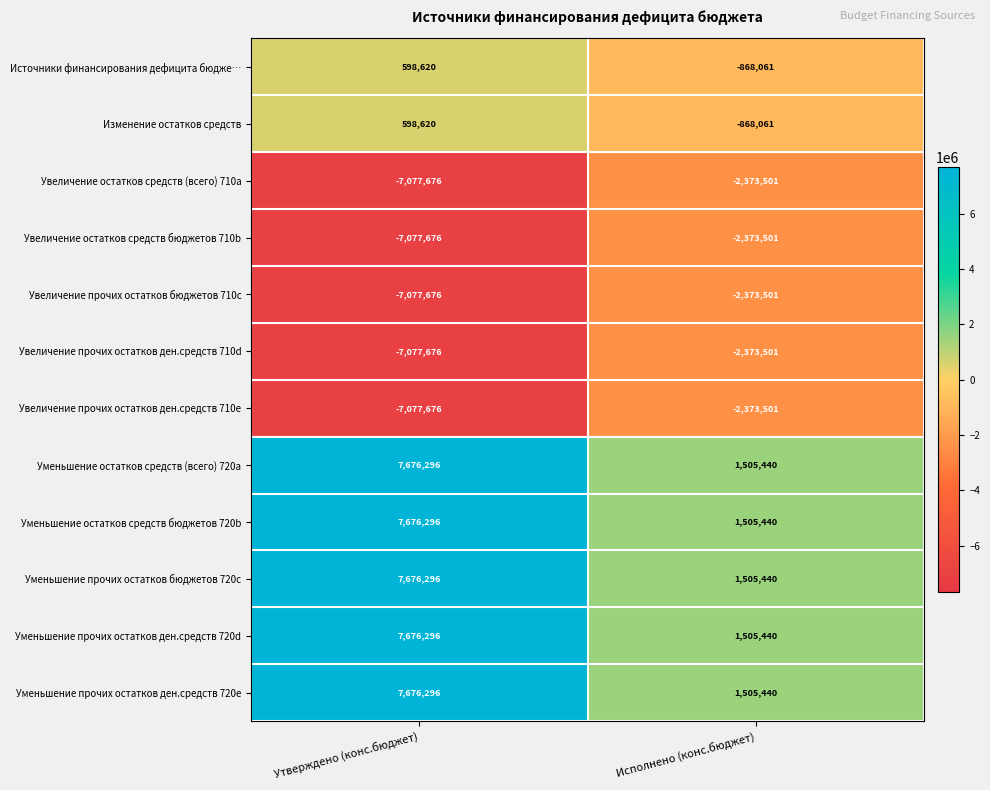

Read the Увеличение прочих остатков ден.средств 710e value at Утверждено (конс.бюджет).

-7077676